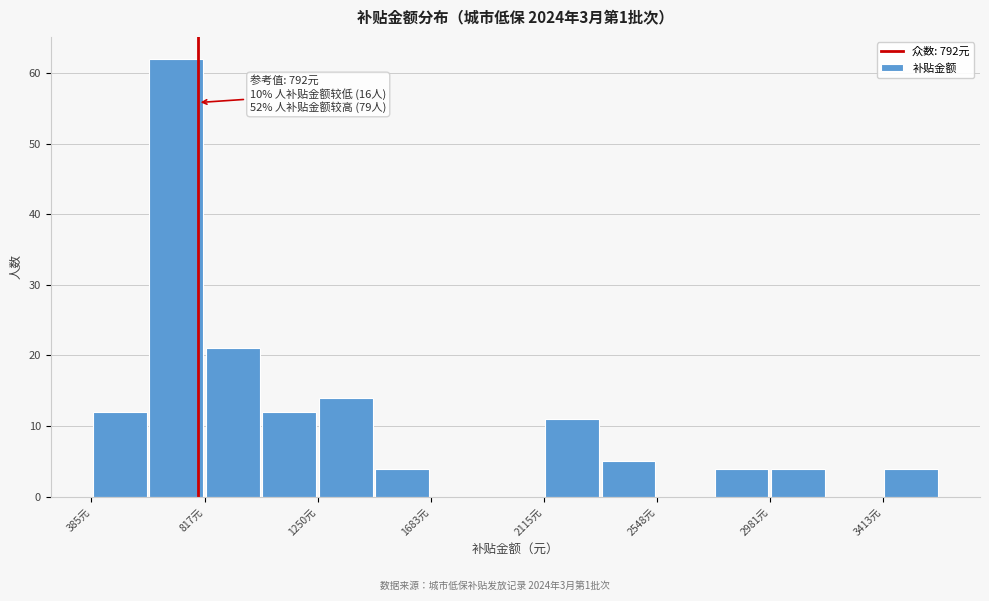

Over which range of the x-axis is the bar tallest?

600 to 800